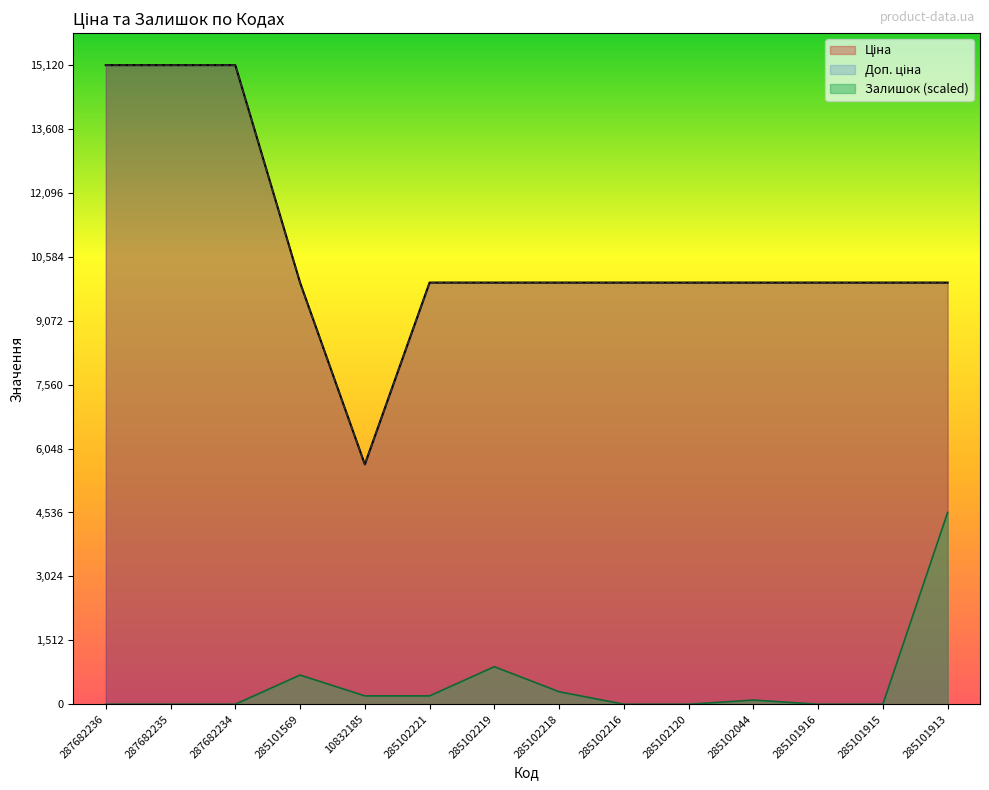

What is the sum of the Ціна values at 287682234 and 287682235?

30240.0